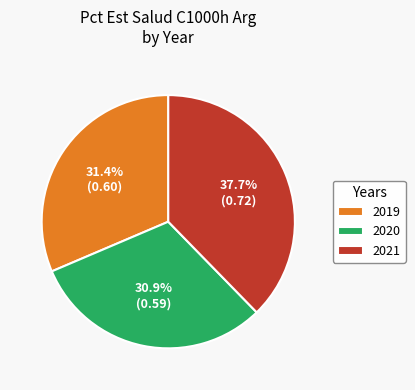

What portion of the pie excludes 2021?

62.3%